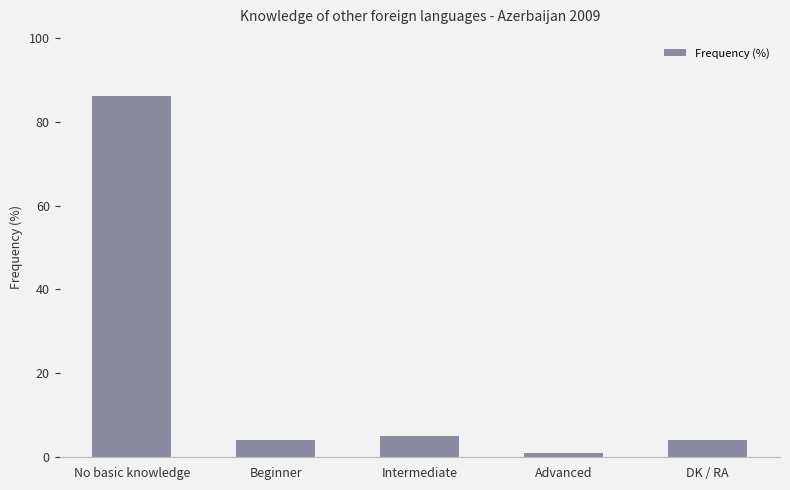

What position from the left is Beginner?

2